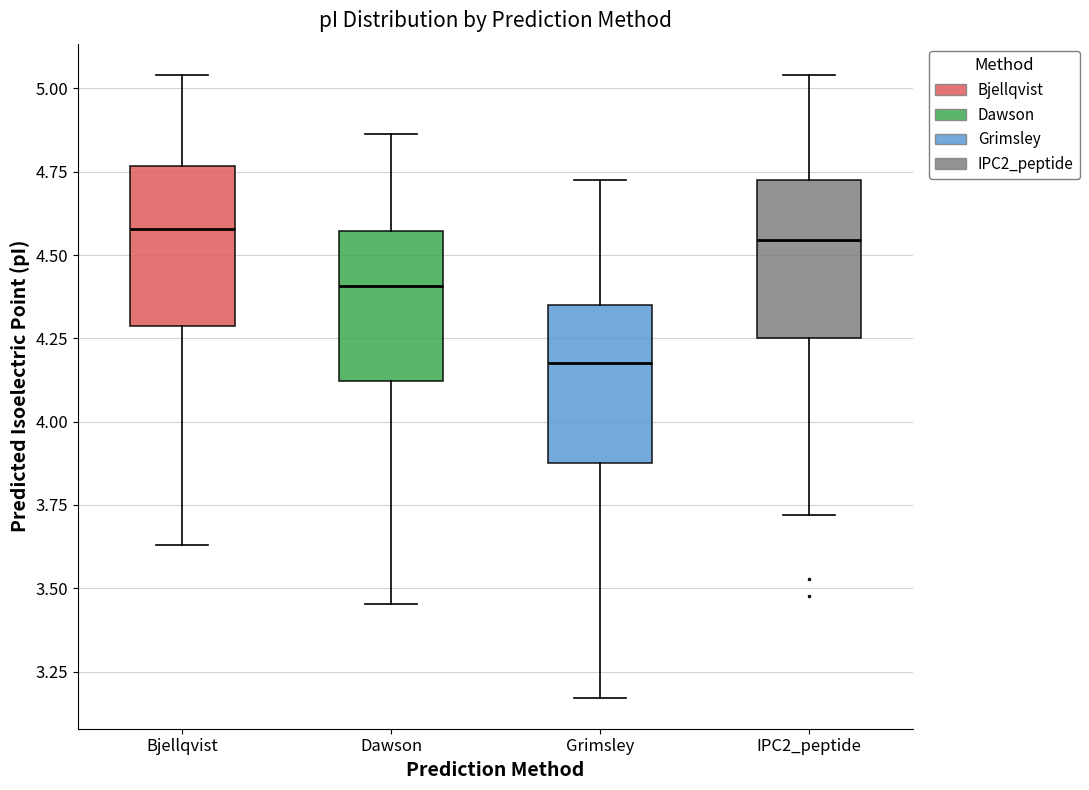

Reading left to right, read every box against the y-axis: the position of its median line, the range the box covers, and the ends of its whiskers. The values are not printed on the chart, so give them approximately, as read against the axis.

Bjellqvist: median 4.60, box 4.30 to 4.75, whiskers 3.65 to 5.05
Dawson: median 4.40, box 4.10 to 4.55, whiskers 3.45 to 4.85
Grimsley: median 4.20, box 3.90 to 4.35, whiskers 3.15 to 4.70
IPC2_peptide: median 4.55, box 4.25 to 4.70, whiskers 3.70 to 5.05